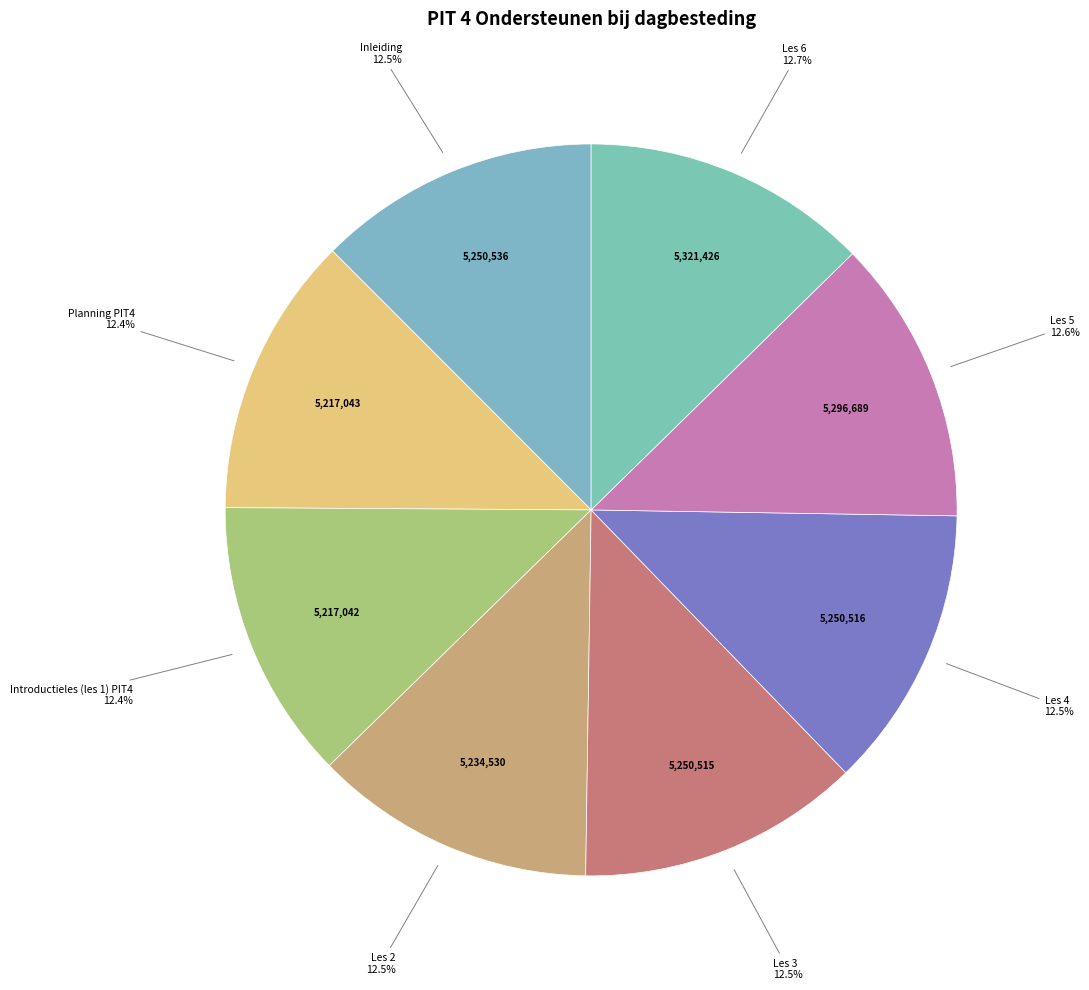

The Les 2 slice represents 6% of the pie. True or false?

False